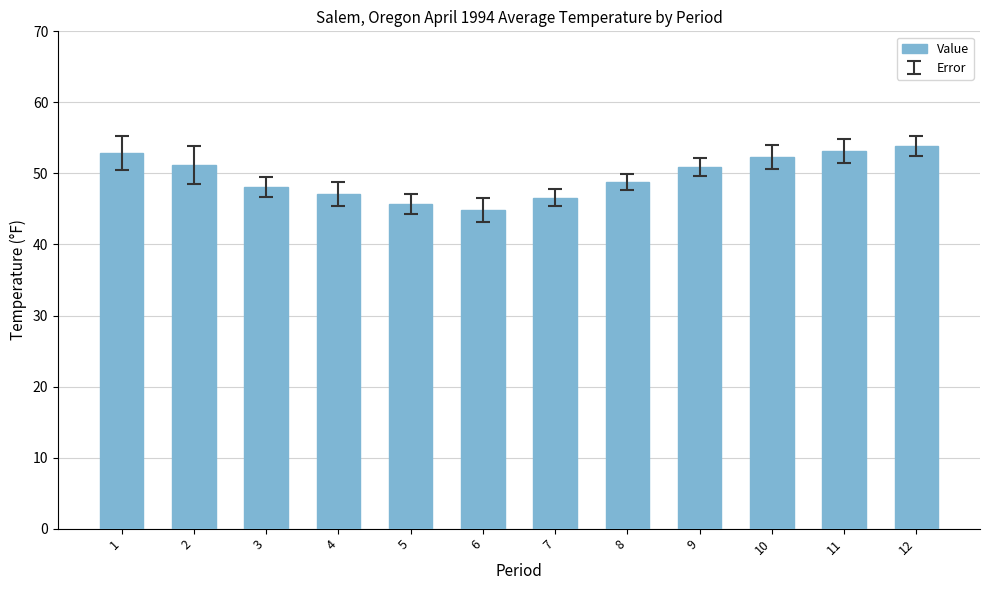

What is the value of the 12th bar from the left?

53.8